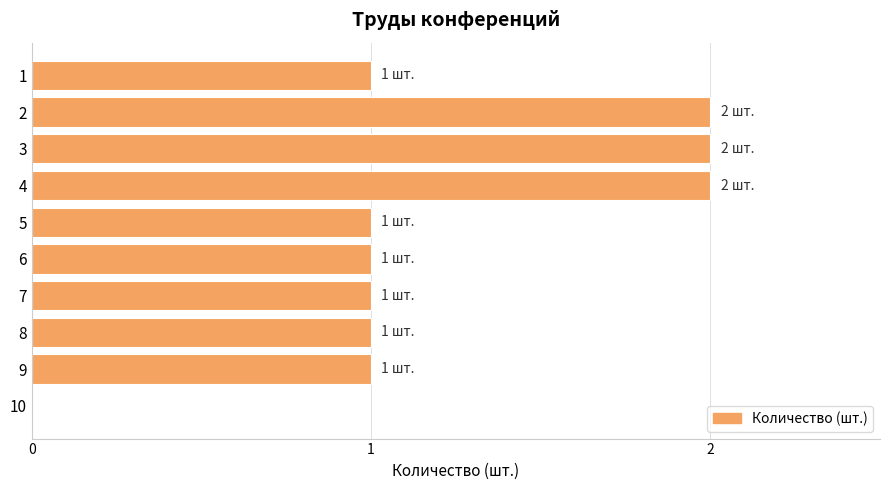

Approximately how many times larger is the value at 3 compared to 5?

2.0